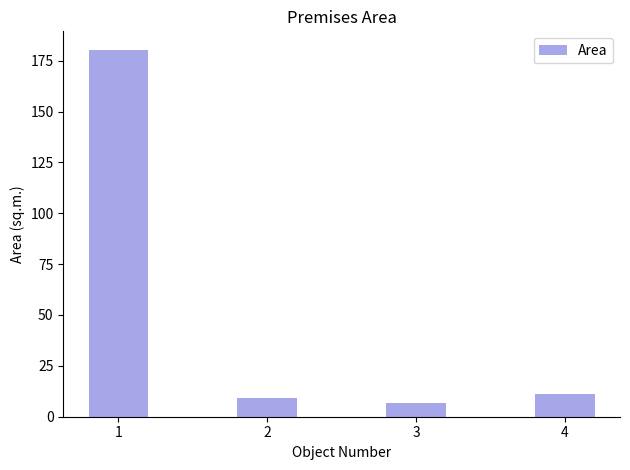

Reading left to right, what are all the values shown in this chart?

180.4	9.1	6.5	11.0